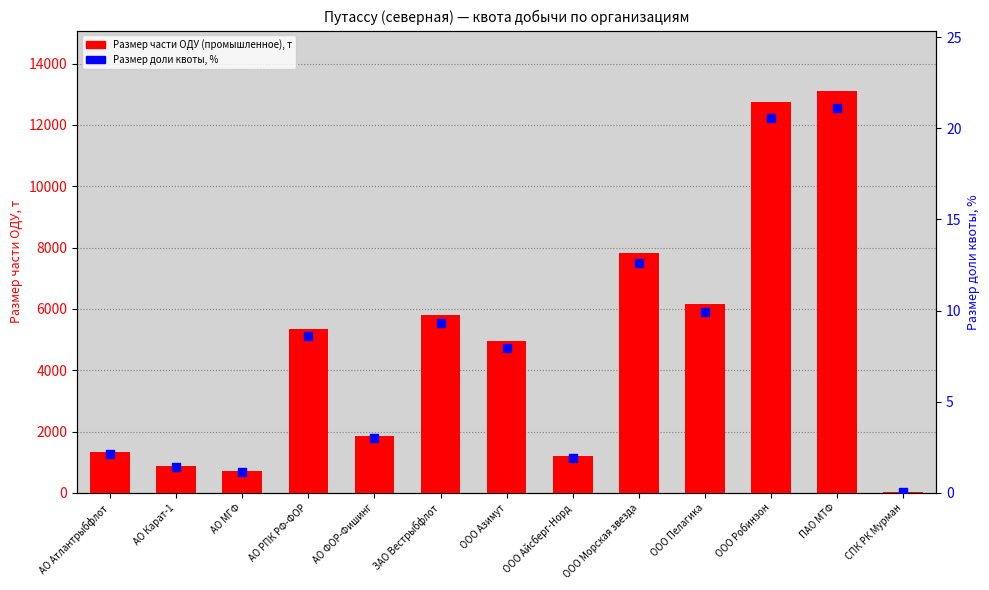

At which category is the sum across all series the highest?

ПАО МТФ